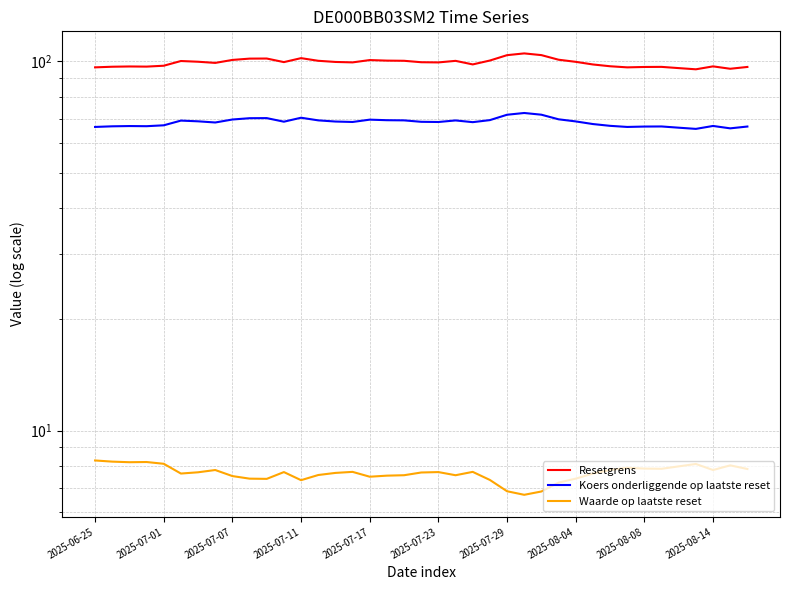

At 30, list the series in order from largest to smallest.

Resetgrens, Koers onderliggende op laatste reset, Waarde op laatste reset